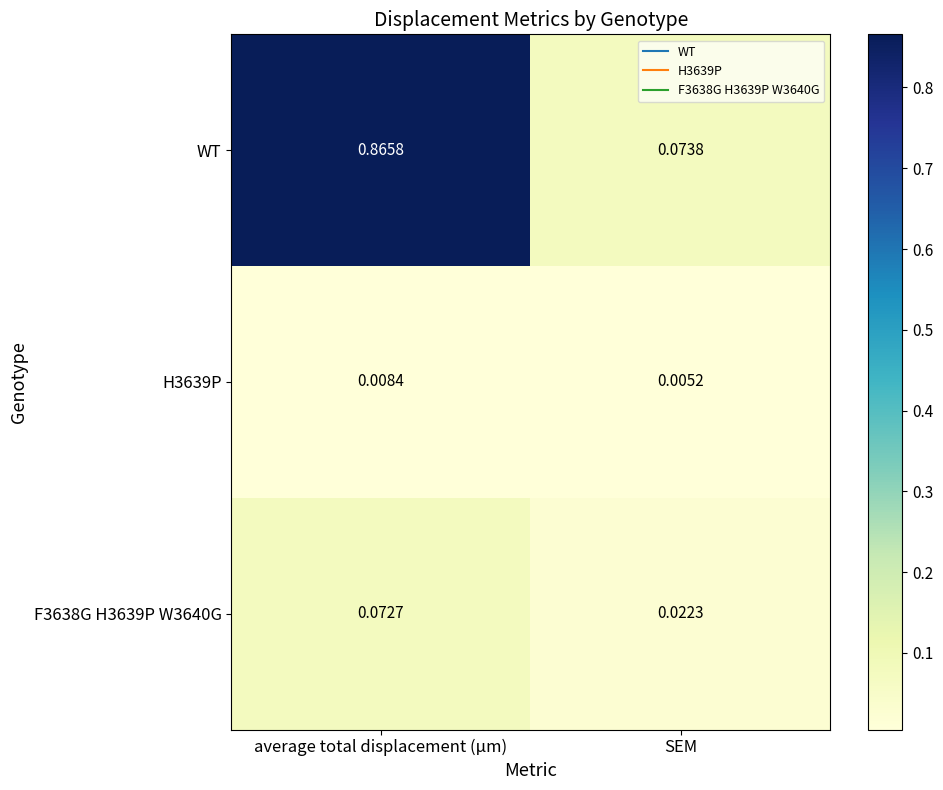

Between average total displacement (µm) and SEM, which series saw the biggest shift?

WT